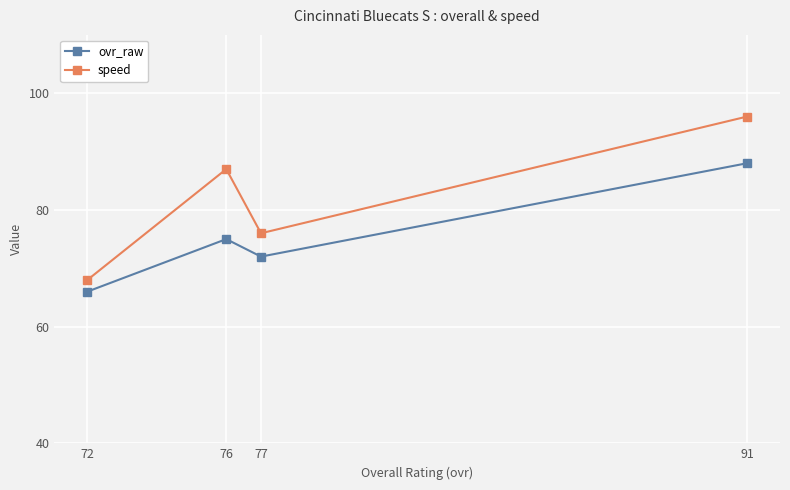

Where is ovr_raw nearest to the value 77?

76